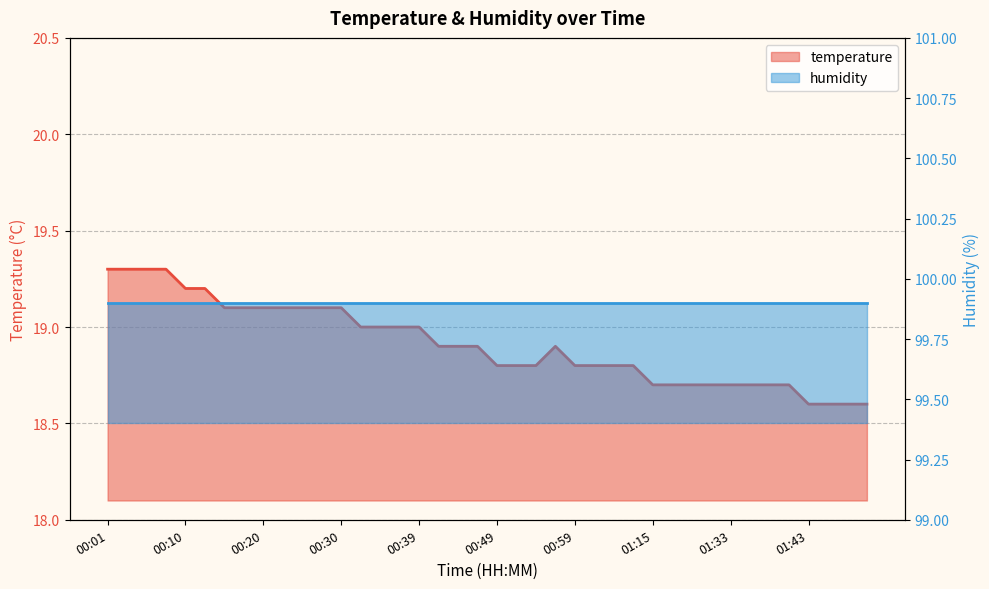

The chart shows a value of 27.7 at 00:57. True or false?

False